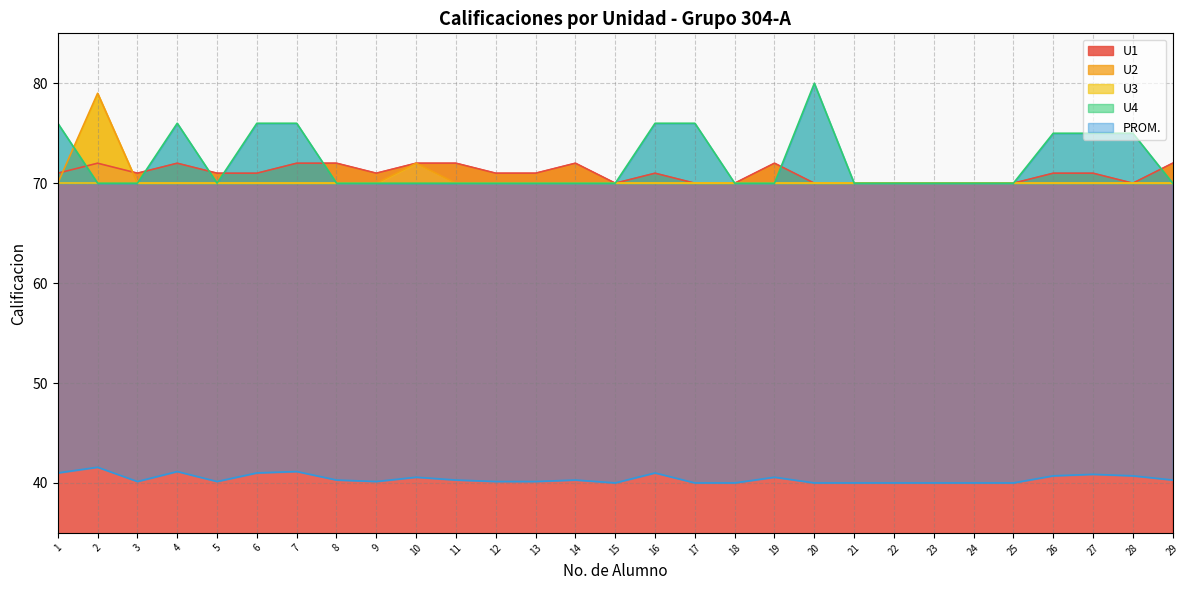

What is the sum of the U1 values at 7 and 3?

143.0